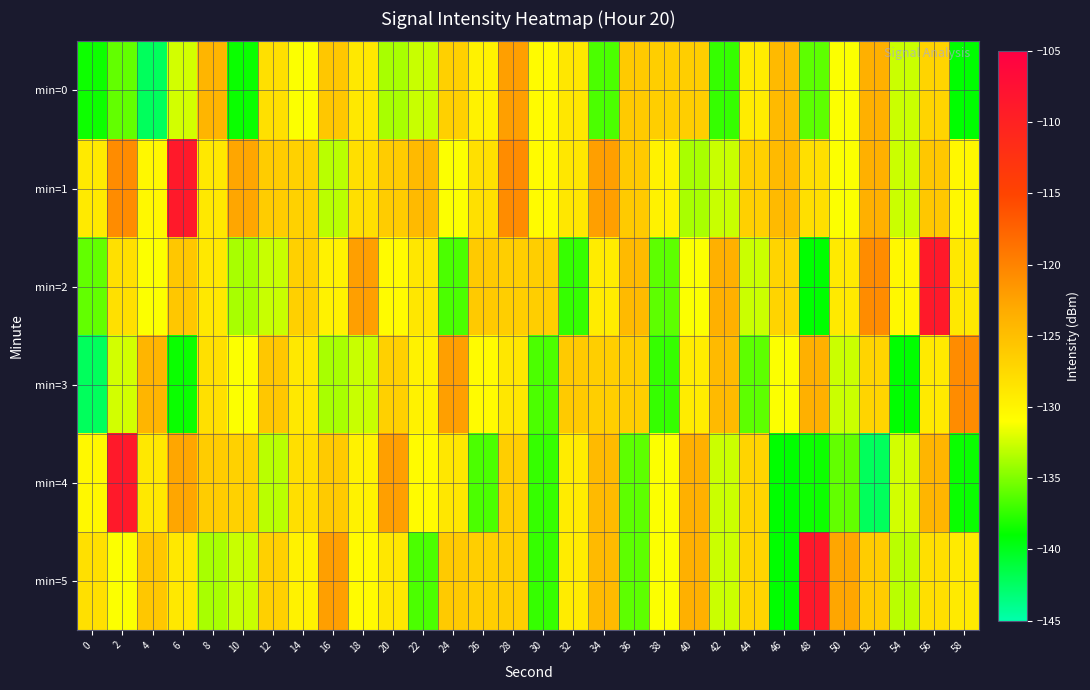

Reading left to right, list all the values displayed in this chart.

min=0: 0=-138.5	2=-135.9	4=-142.2	6=-132.4	8=-124.1	10=-138.6	12=-128.2	14=-131.1	16=-125.7	18=-128.8	20=-133.7	22=-132.7	24=-126.6	26=-129.8	28=-122.1	30=-130.6	32=-128.8	34=-136.6	36=-126.1	38=-126.4	40=-126.5	42=-137.3	44=-129.3	46=-124.6	48=-136.0	50=-131.1	52=-123.6	54=-132.6	56=-127.0	58=-138.9
min=1: 0=-129.1	2=-120.7	4=-130.3	6=-108.7	8=-128.8	10=-122.7	12=-126.3	14=-126.7	16=-133.2	18=-128.0	20=-126.3	22=-124.6	24=-131.1	26=-128.2	28=-120.7	30=-130.6	32=-128.8	34=-122.1	36=-126.1	38=-129.8	40=-133.7	42=-132.7	44=-126.6	46=-124.6	48=-128.0	50=-131.1	52=-123.6	54=-132.6	56=-125.7	58=-130.3
min=2: 0=-135.9	2=-128.2	4=-131.1	6=-125.7	8=-128.8	10=-133.7	12=-132.7	14=-126.6	16=-129.8	18=-122.1	20=-130.6	22=-128.8	24=-136.6	26=-126.1	28=-126.4	30=-126.5	32=-137.3	34=-129.3	36=-124.6	38=-136.0	40=-131.1	42=-123.6	44=-132.6	46=-127.0	48=-138.9	50=-129.1	52=-120.7	54=-130.3	56=-108.7	58=-128.8
min=3: 0=-142.2	2=-132.4	4=-124.1	6=-138.6	8=-128.2	10=-131.1	12=-125.7	14=-128.8	16=-133.7	18=-132.7	20=-126.6	22=-129.8	24=-122.1	26=-130.6	28=-128.8	30=-136.6	32=-126.1	34=-126.4	36=-126.5	38=-137.3	40=-129.3	42=-124.6	44=-136.0	46=-131.1	48=-123.6	50=-132.6	52=-127.0	54=-138.9	56=-129.1	58=-120.7
min=4: 0=-130.3	2=-108.7	4=-128.8	6=-122.7	8=-126.3	10=-126.7	12=-133.2	14=-128.0	16=-126.1	18=-129.8	20=-122.1	22=-130.6	24=-128.8	26=-136.6	28=-126.5	30=-137.3	32=-129.3	34=-124.6	36=-136.0	38=-131.1	40=-123.6	42=-132.6	44=-127.0	46=-138.9	48=-138.5	50=-135.9	52=-142.2	54=-132.4	56=-124.1	58=-138.6
min=5: 0=-128.2	2=-131.1	4=-125.7	6=-128.8	8=-133.7	10=-132.7	12=-126.6	14=-129.8	16=-122.1	18=-130.6	20=-128.8	22=-136.6	24=-126.1	26=-126.4	28=-126.5	30=-137.3	32=-129.3	34=-124.6	36=-136.0	38=-131.1	40=-123.6	42=-132.6	44=-127.0	46=-138.9	48=-108.7	50=-122.7	52=-126.3	54=-133.2	56=-128.0	58=-129.1